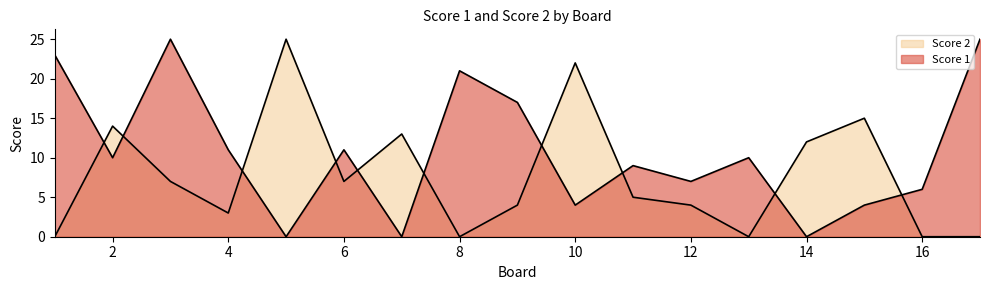

Where do Score 2 and Score 1 first cross each other?

1 and 2